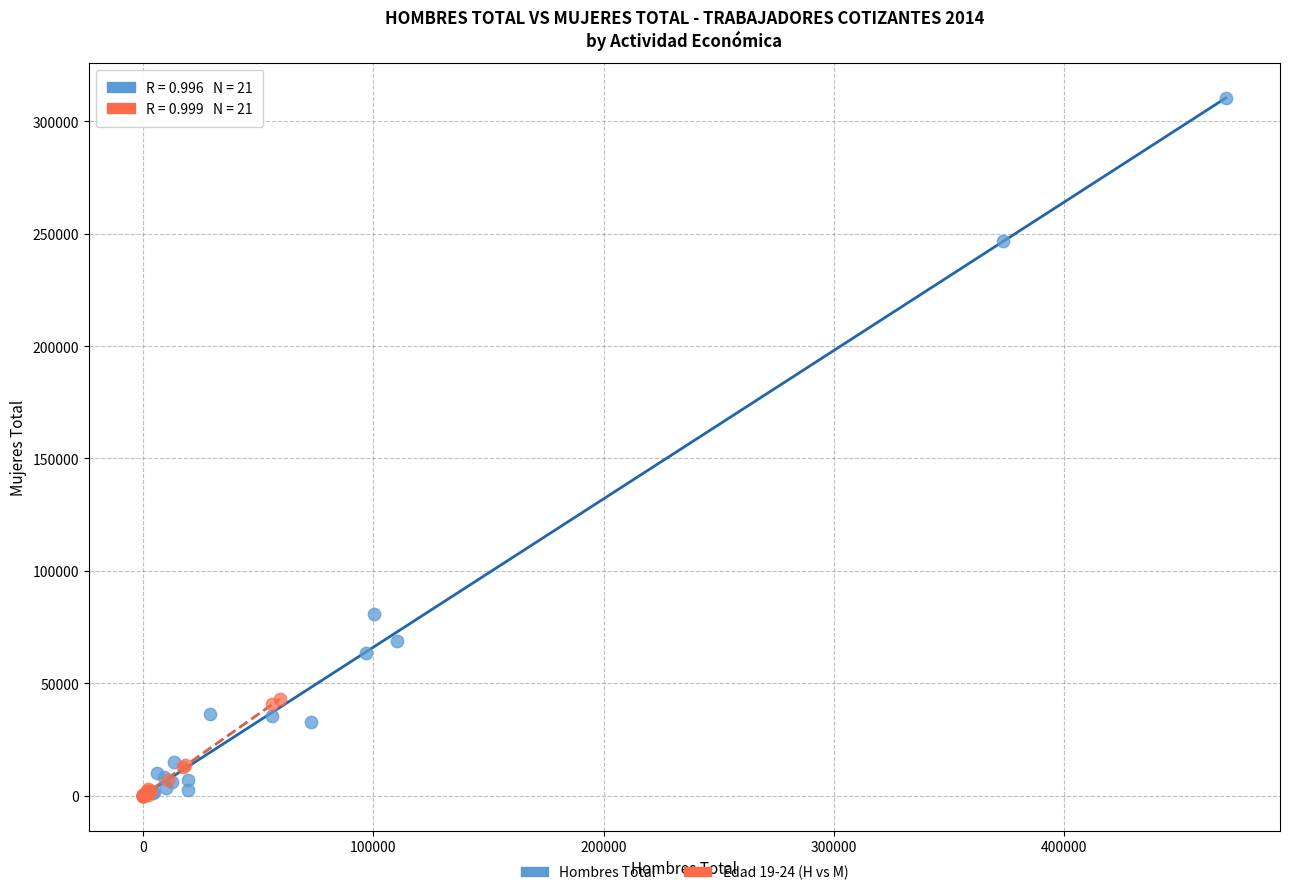

Which series reaches the maximum Y coordinate?

Hombres Total